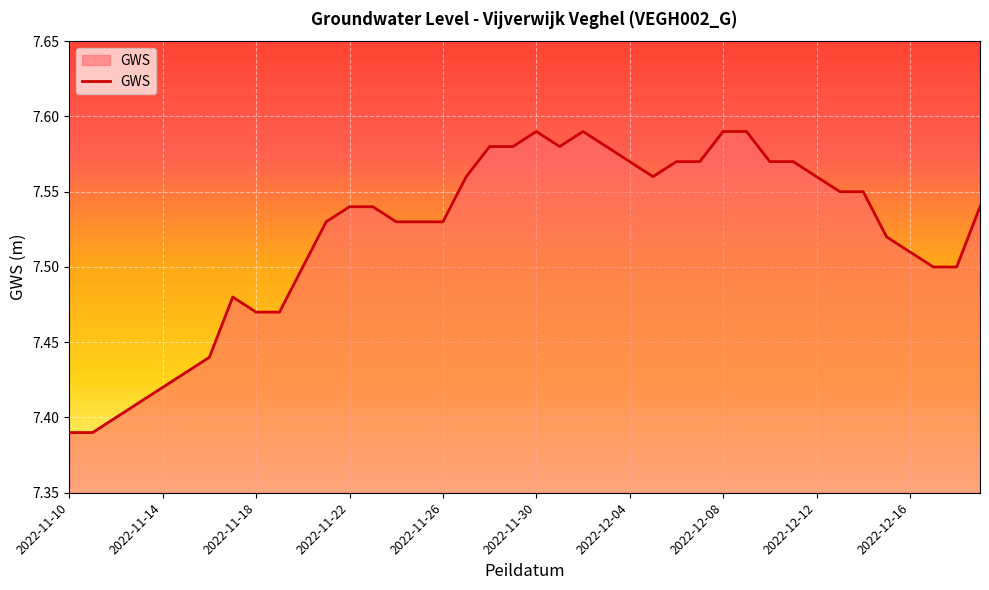

Reading right to left, transcribe all the data shown in this chart.

7.5	7.5	7.5	7.5	7.5	7.5	7.5	7.6	7.6	7.6	7.6	7.6	7.6	7.6	7.6	7.6	7.6	7.6	7.6	7.6	7.6	7.6	7.6	7.5	7.5	7.5	7.5	7.5	7.5	7.5	7.5	7.5	7.5	7.4	7.4	7.4	7.4	7.4	7.4	7.4